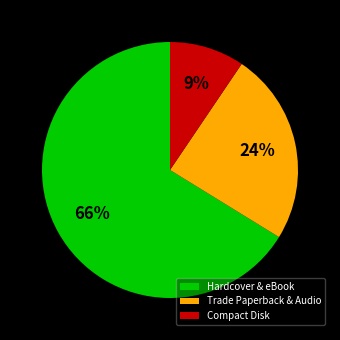

Which slice is the smallest?

Compact Disk